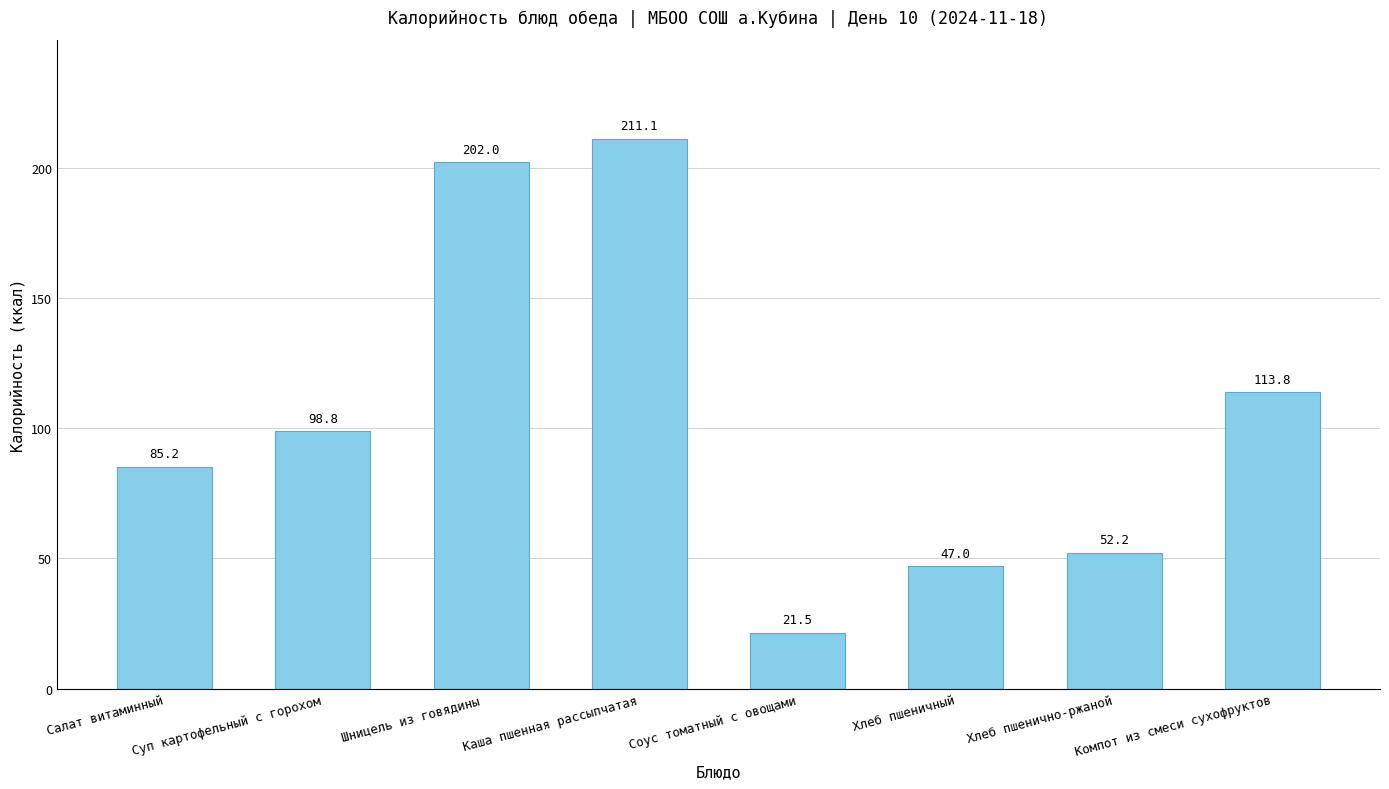

At which category does the chart reach its minimum across all series?

Соус томатный с овощами